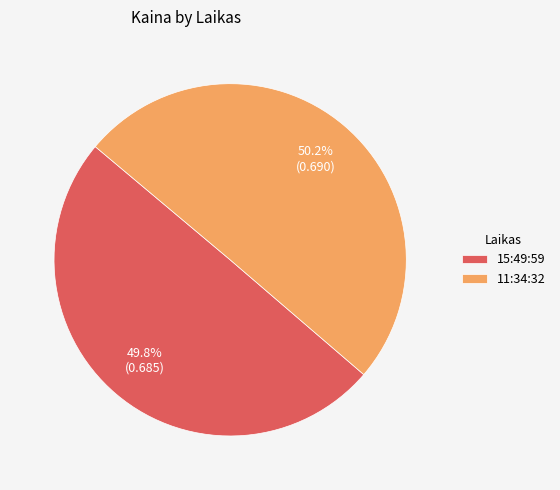

True or false: 15:49:59 accounts for 65% of the total.

False